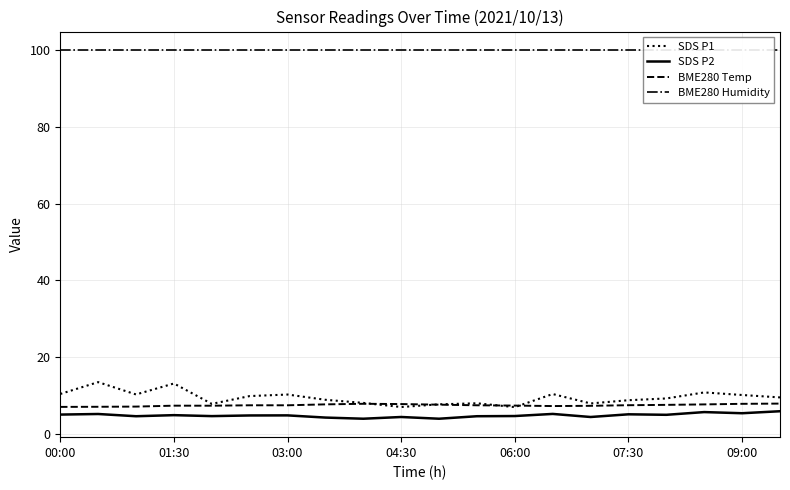

What position from the left is 16?

17